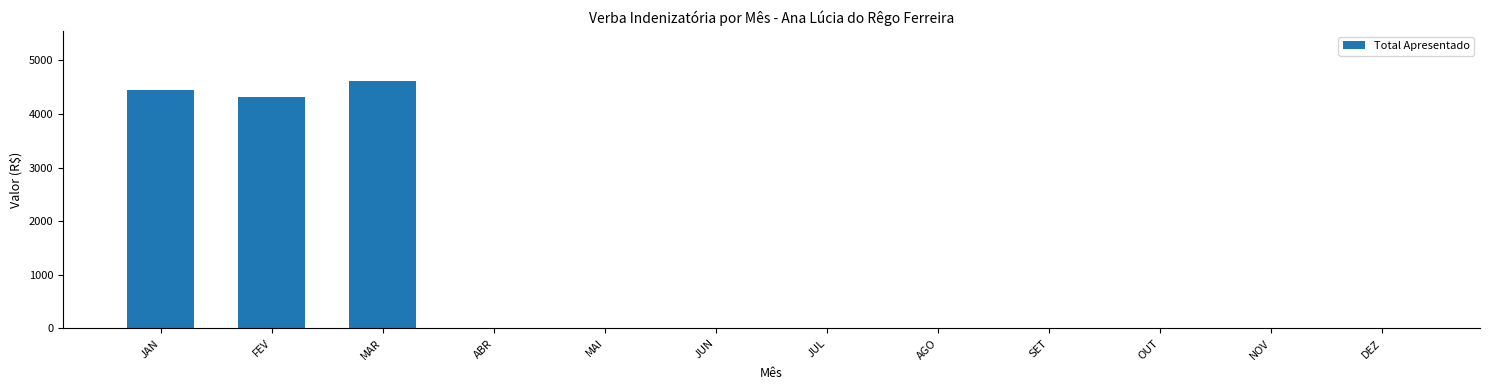

Are the bars horizontal?

No